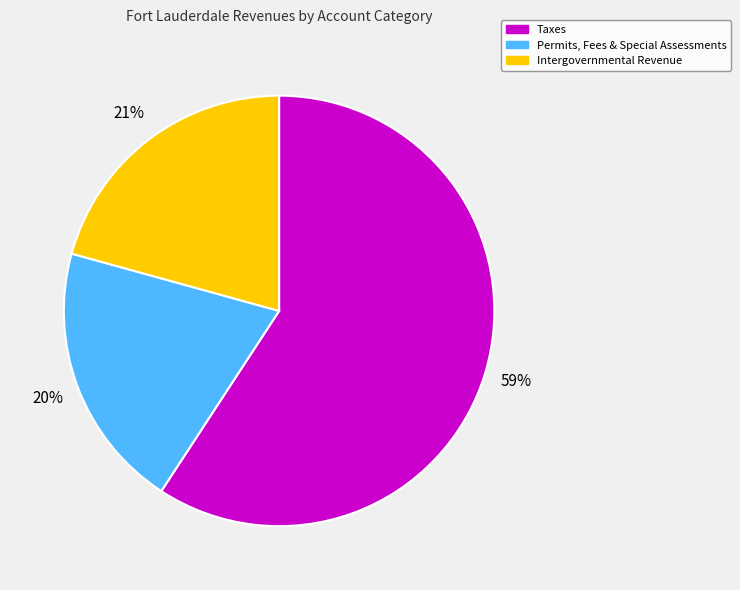

Combined, do Intergovernmental Revenue and Permits, Fees & Special Assessments account for over 50%?

No